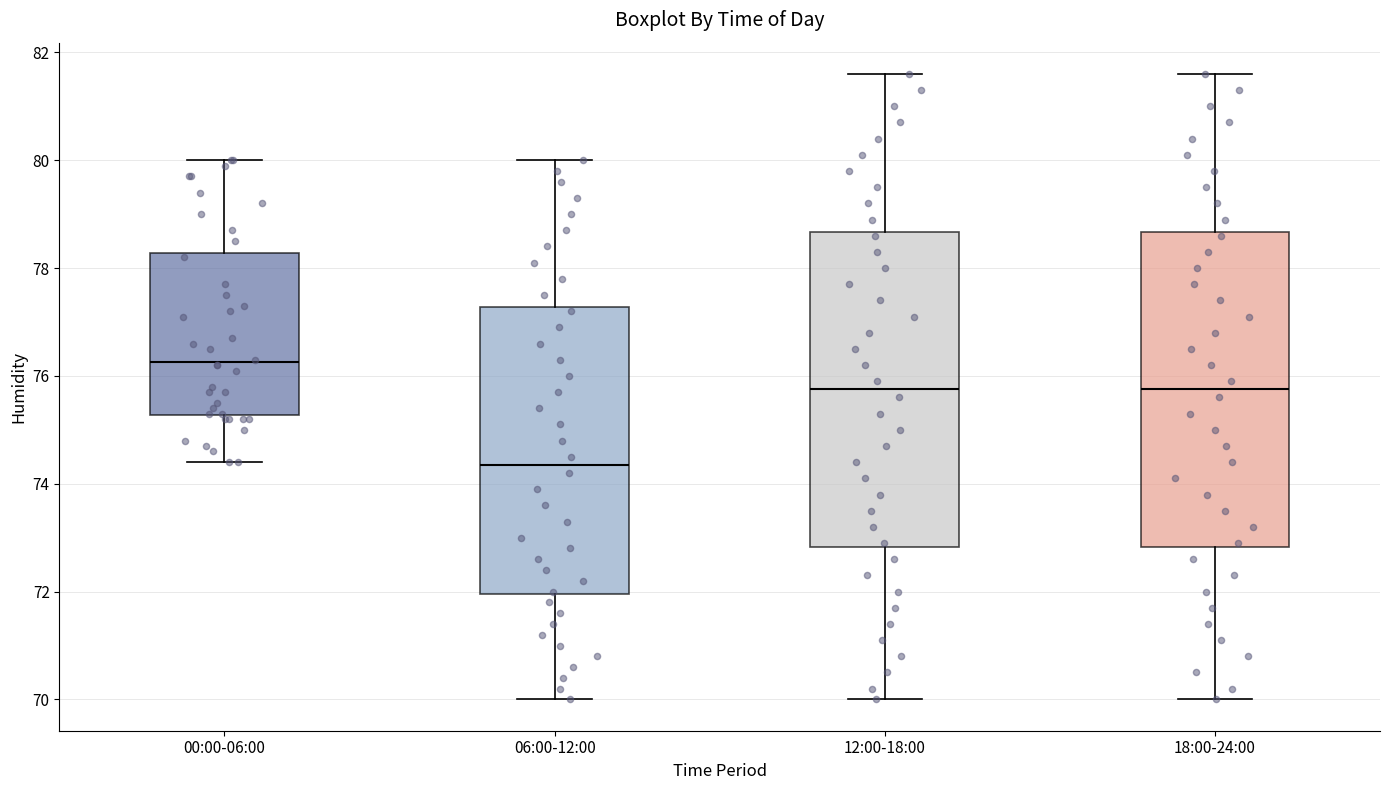

Which box's median line is the lowest?

06:00-12:00